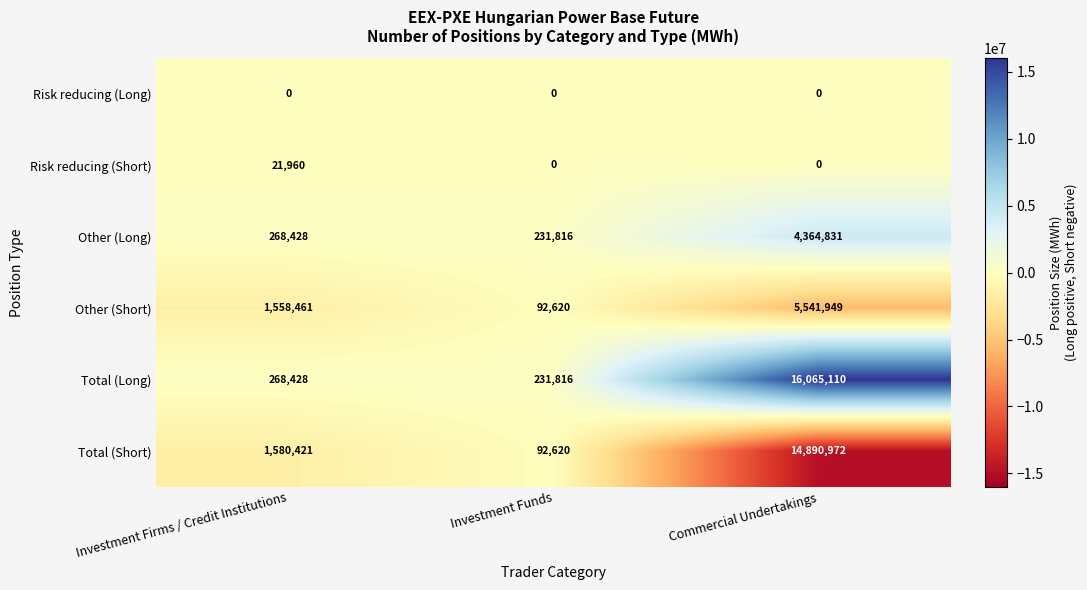

What is the total value across all series at Commercial Undertakings?

40862862